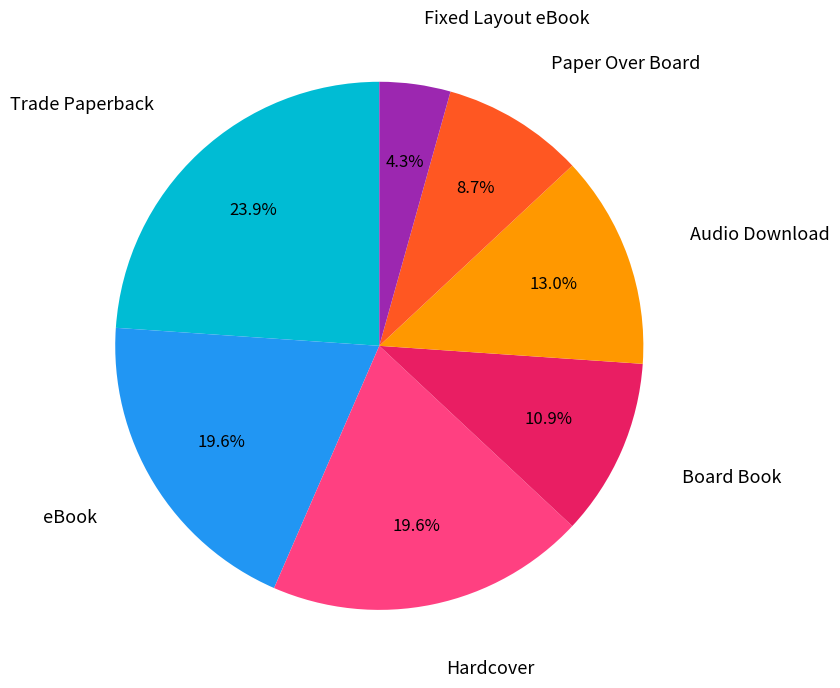

How much of the chart is everything except Hardcover?

80.4%